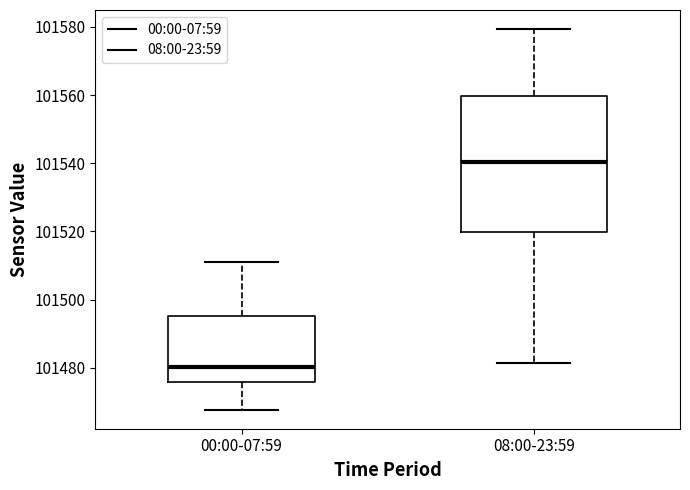

Where is the upper edge of the box for 00:00-07:59 on the y-axis? The values are not printed on the chart, so give them approximately, as read against the axis.

101496